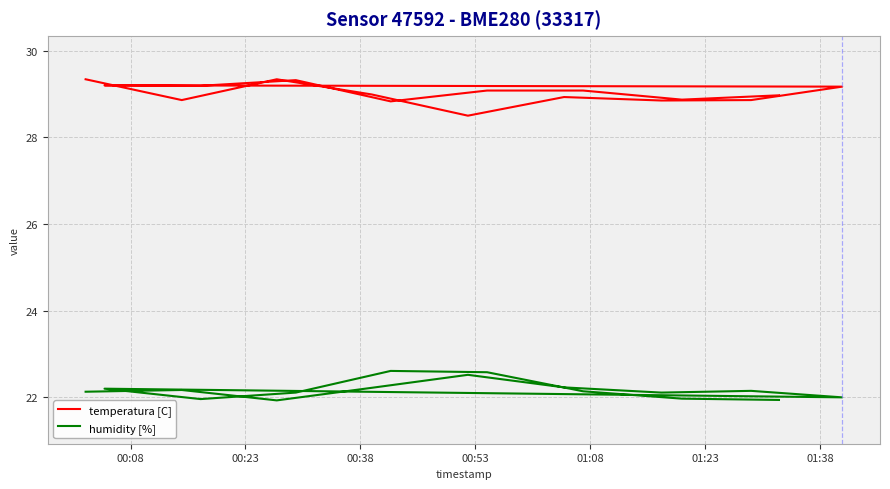

Does the chart display data point markers on the line(s)?

No